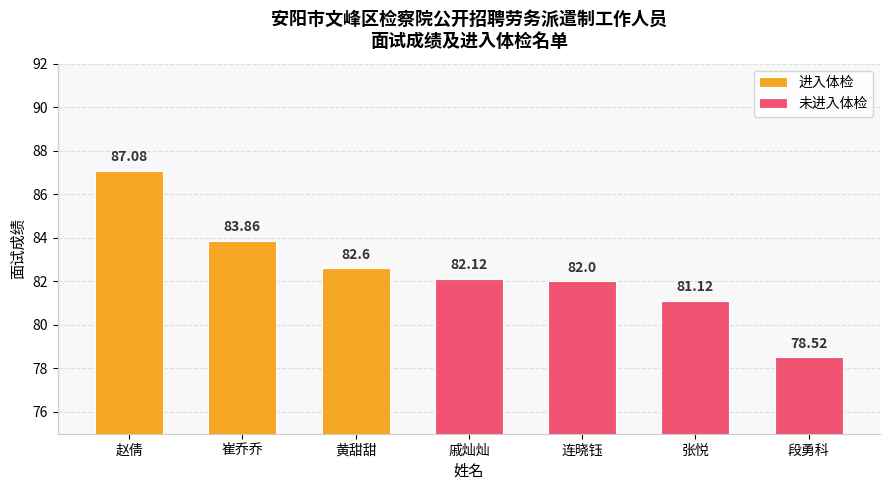

What is the label of the 2nd bar from the right?

张悦